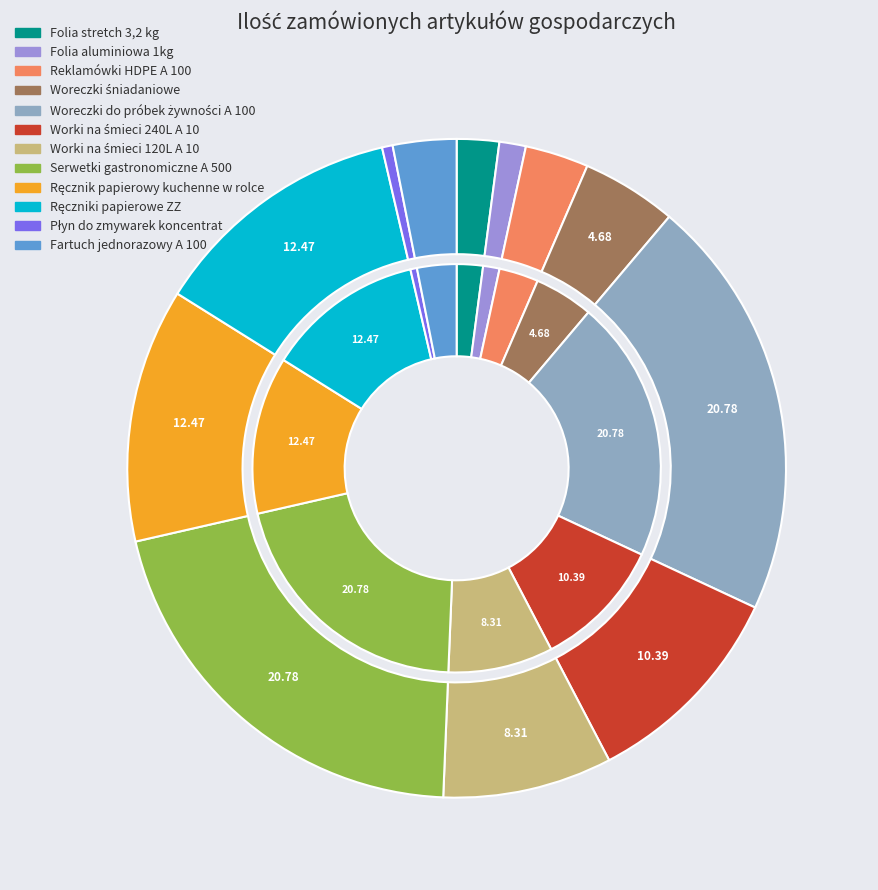

The Płyn do zmywarek koncentrat slice represents 1% of the pie. True or false?

True